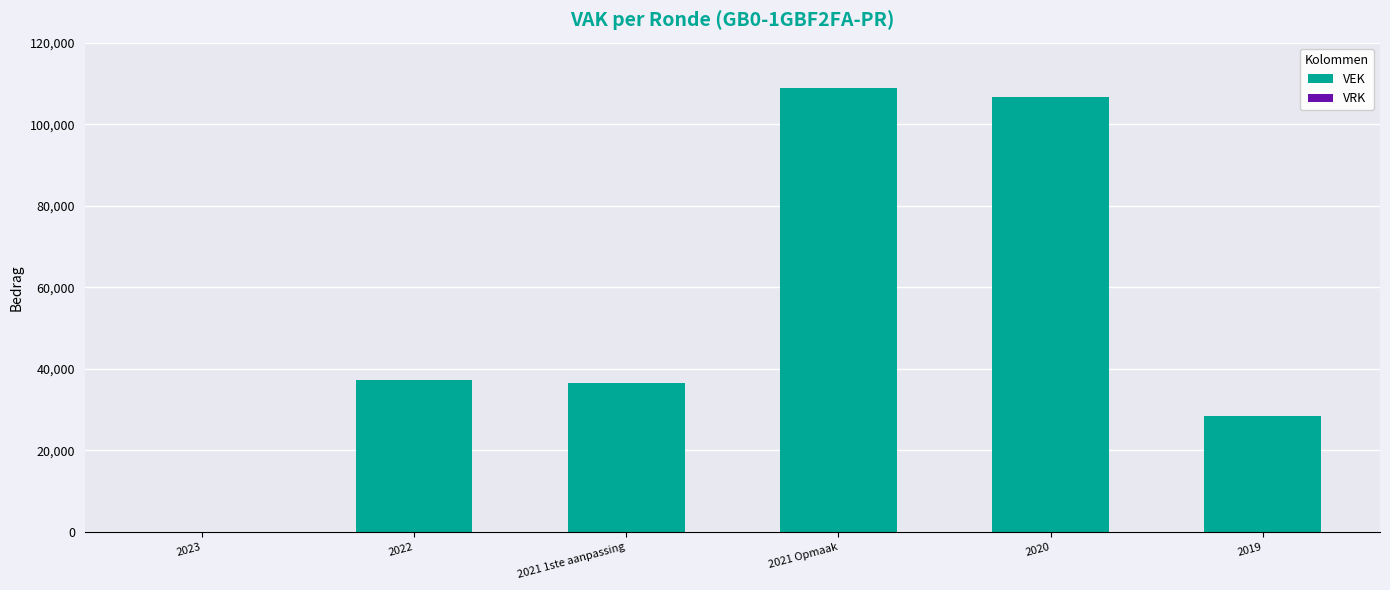

What is the ratio of the value at 2020 to the value at 2019?

3.8